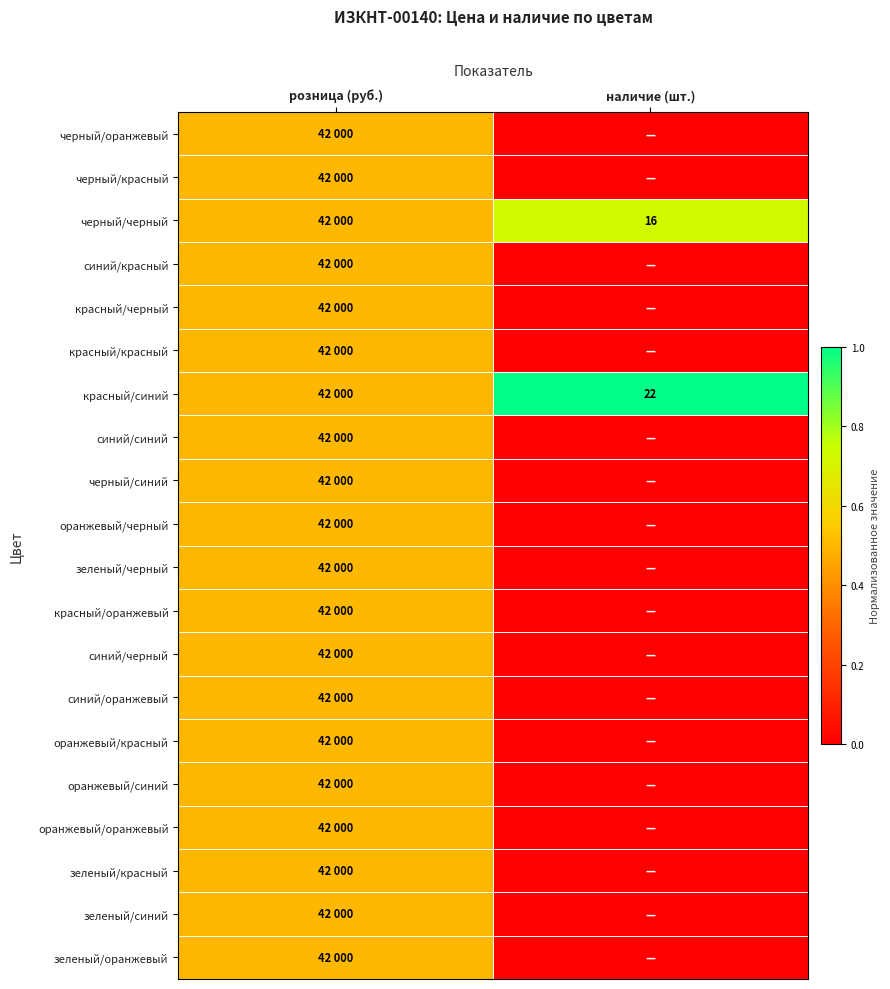

At which label is оранжевый/синий closest to 0?

наличие (шт.)